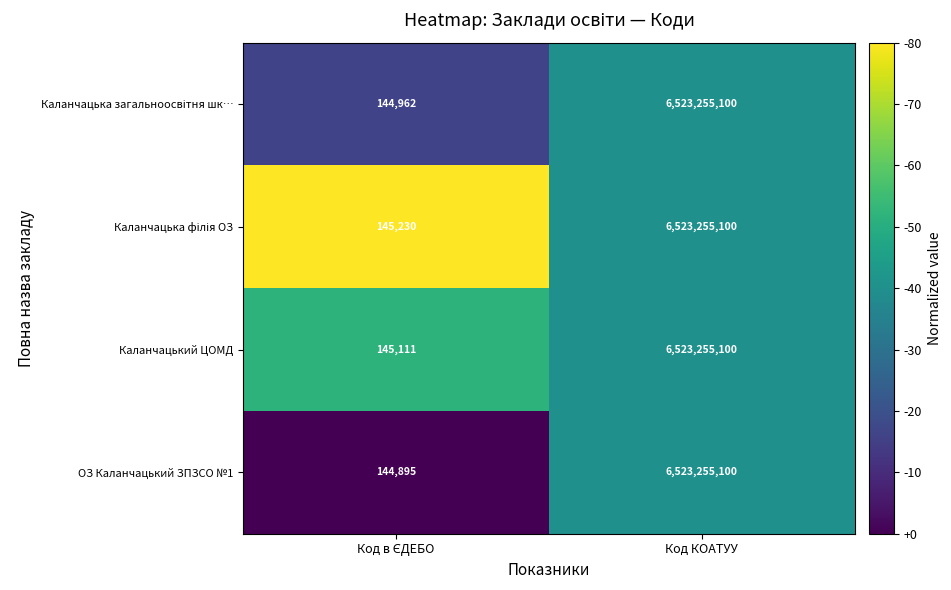

Which series has the widest spread of values?

ОЗ Каланчацький ЗПЗСО №1